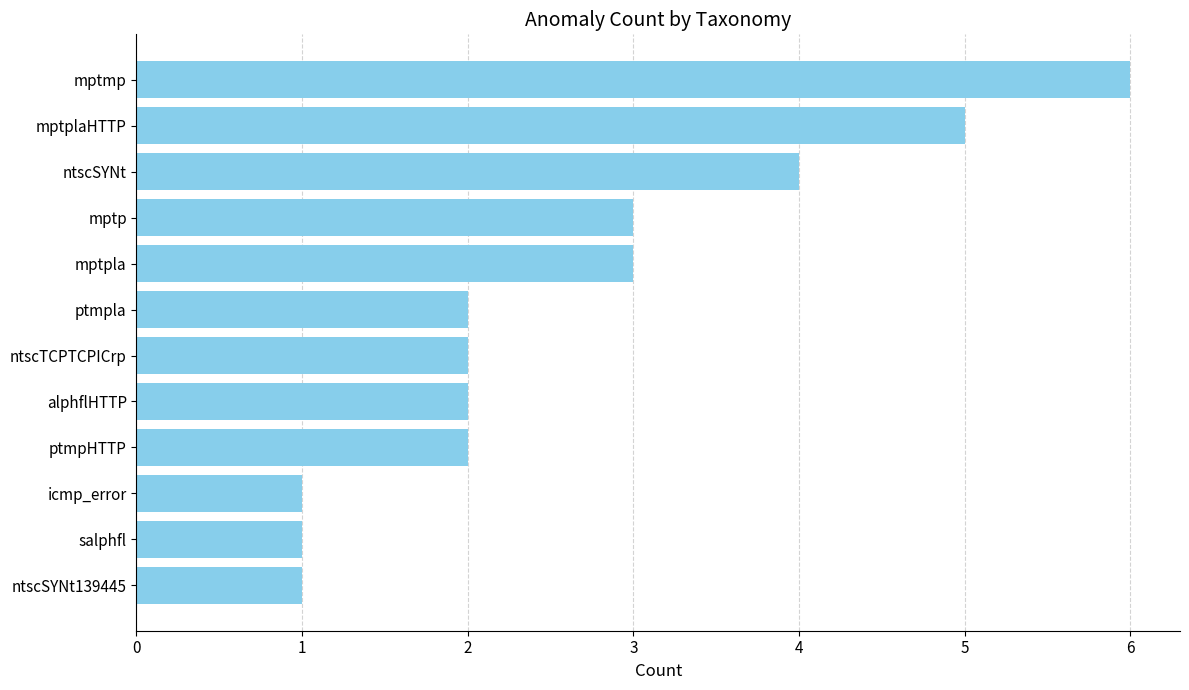

Count the number of data series in this chart.

1